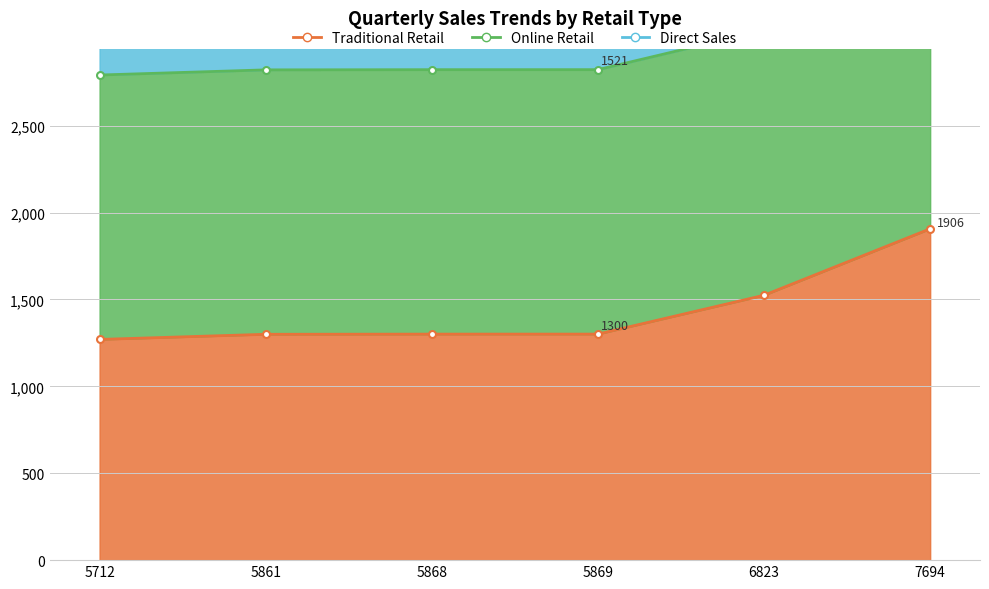

How many data points in Traditional Retail are less than 1300?

2